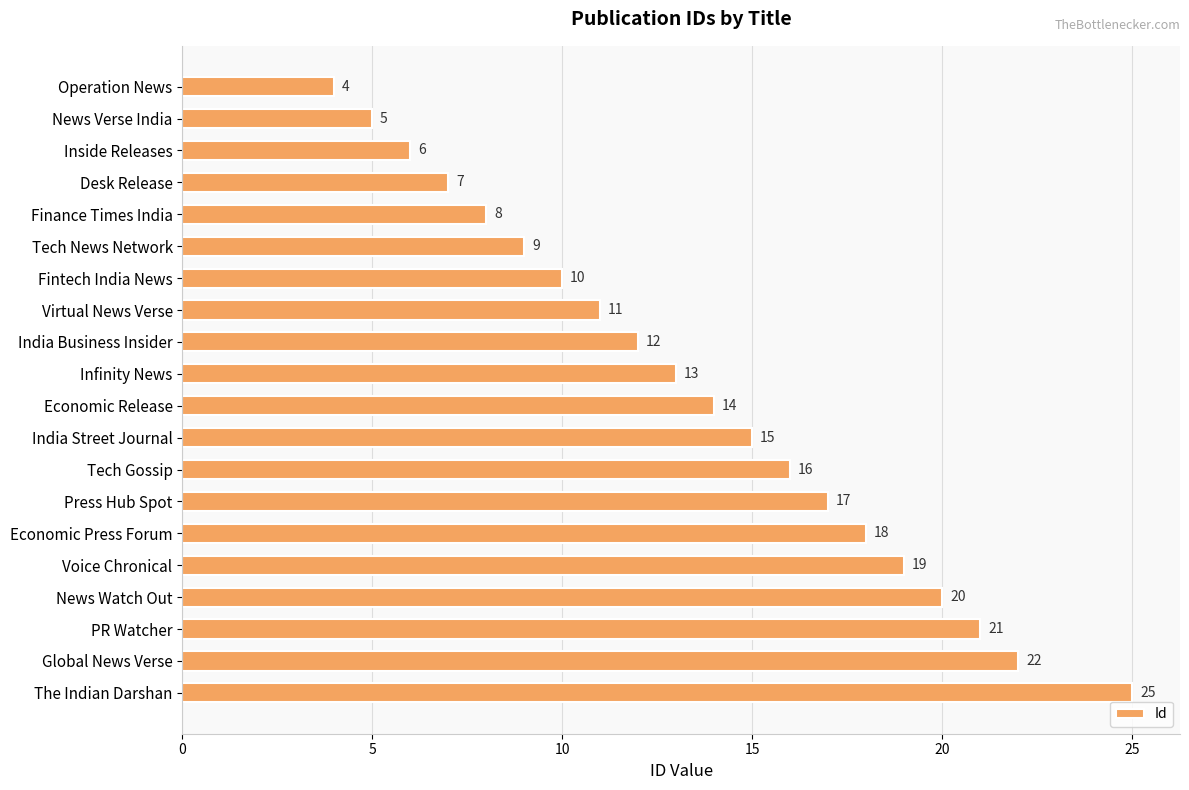

What is the difference between the second highest and minimum values?

18